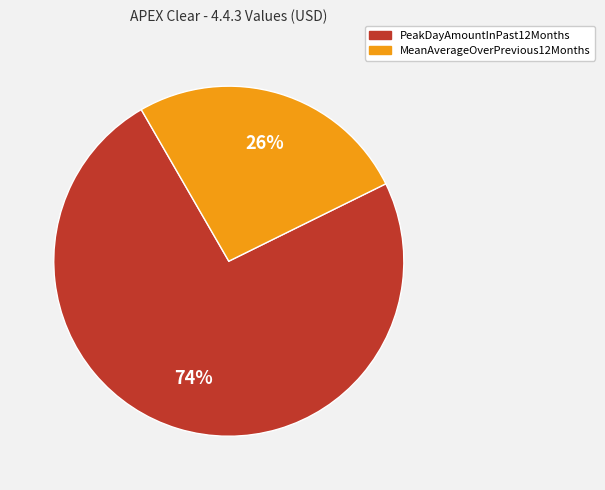

What is the ratio of the value at PeakDayAmountInPast12Months to the value at MeanAverageOverPrevious12Months?

2.8